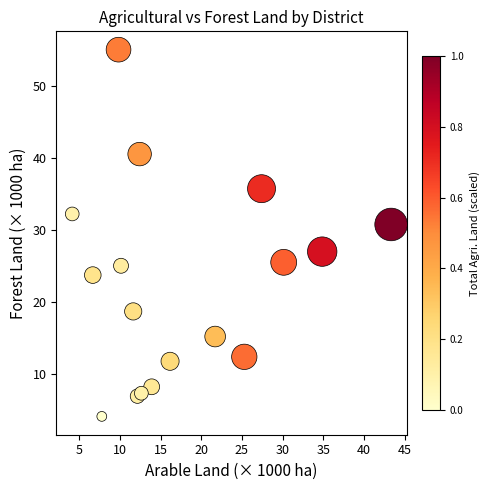

What is the range of Y values (max minus min)?

50.9